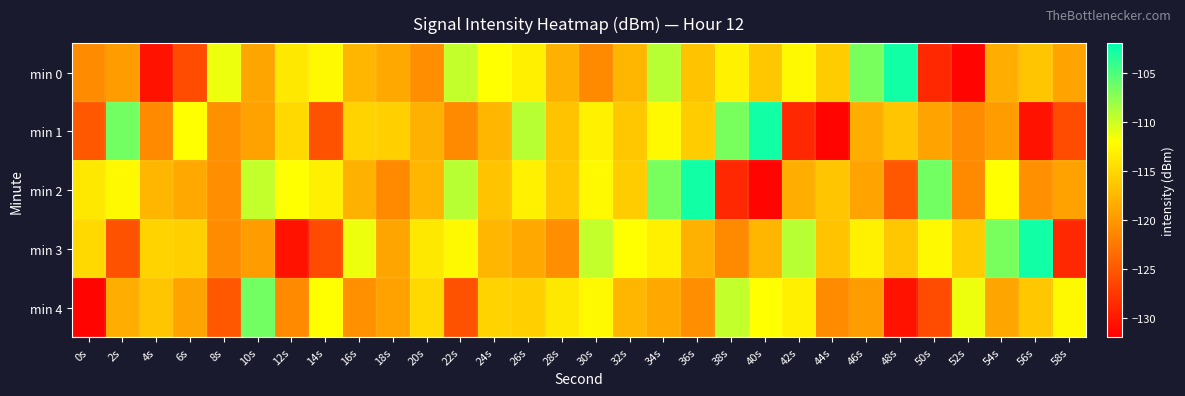

Which label corresponds to the smallest value in the chart?

52s